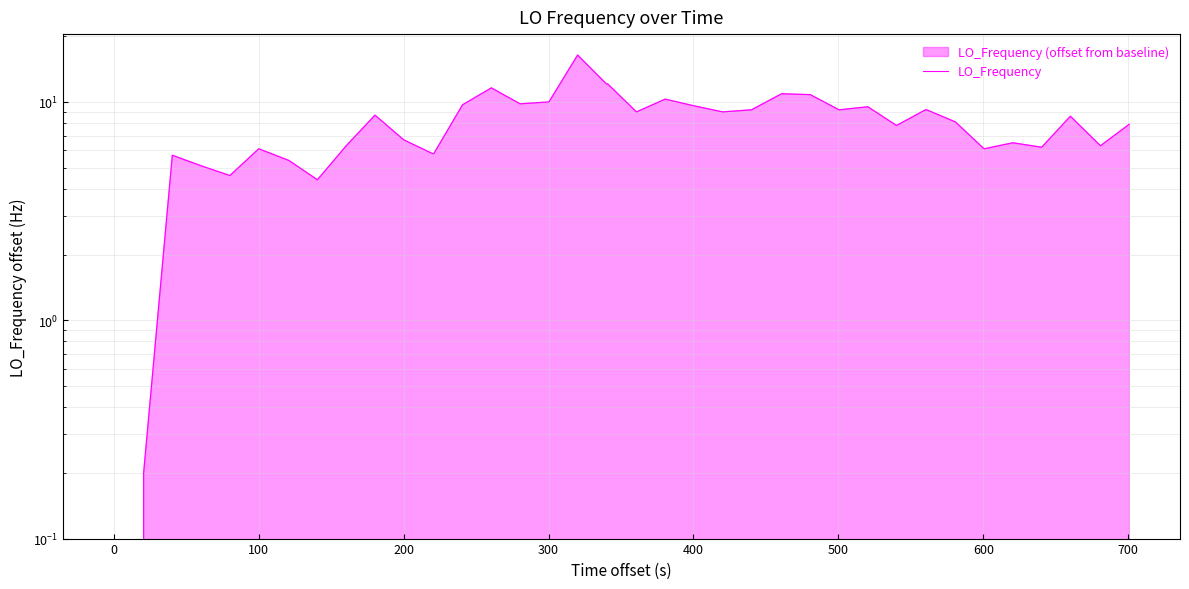

What is the greatest value displayed?

16.4